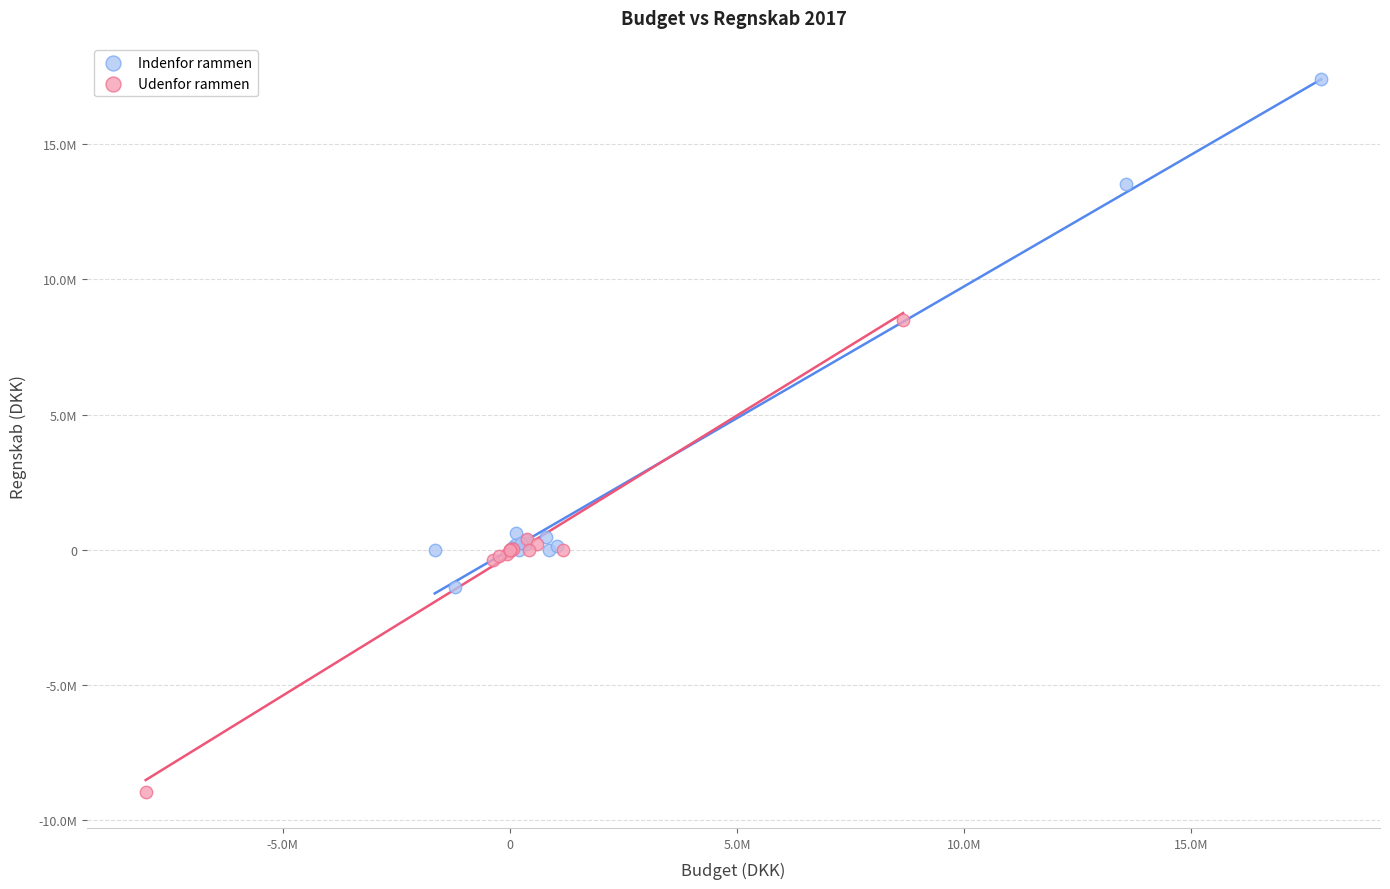

Which series contains the lowest Y value?

Udenfor rammen